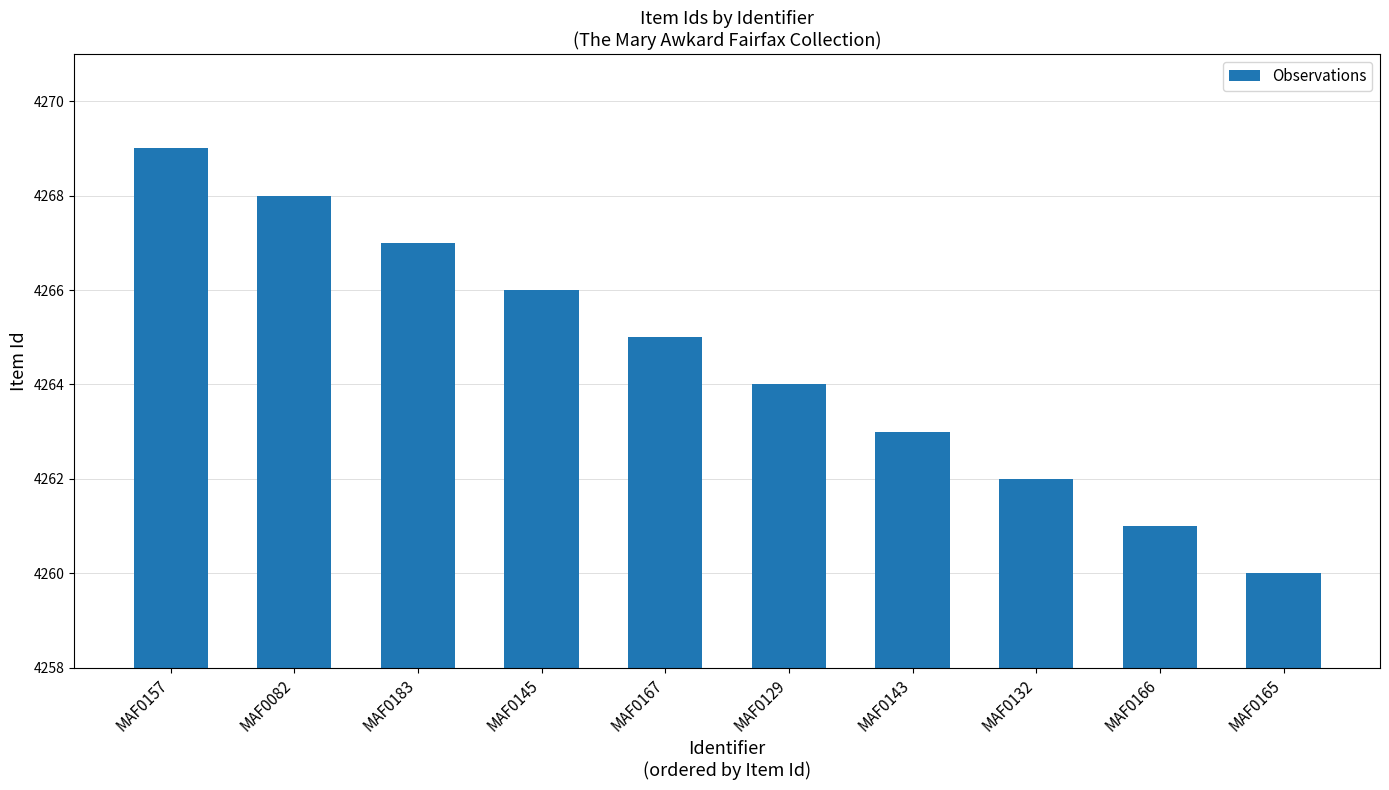

Reading right to left, transcribe all the data shown in this chart.

4260	4261	4262	4263	4264	4265	4266	4267	4268	4269